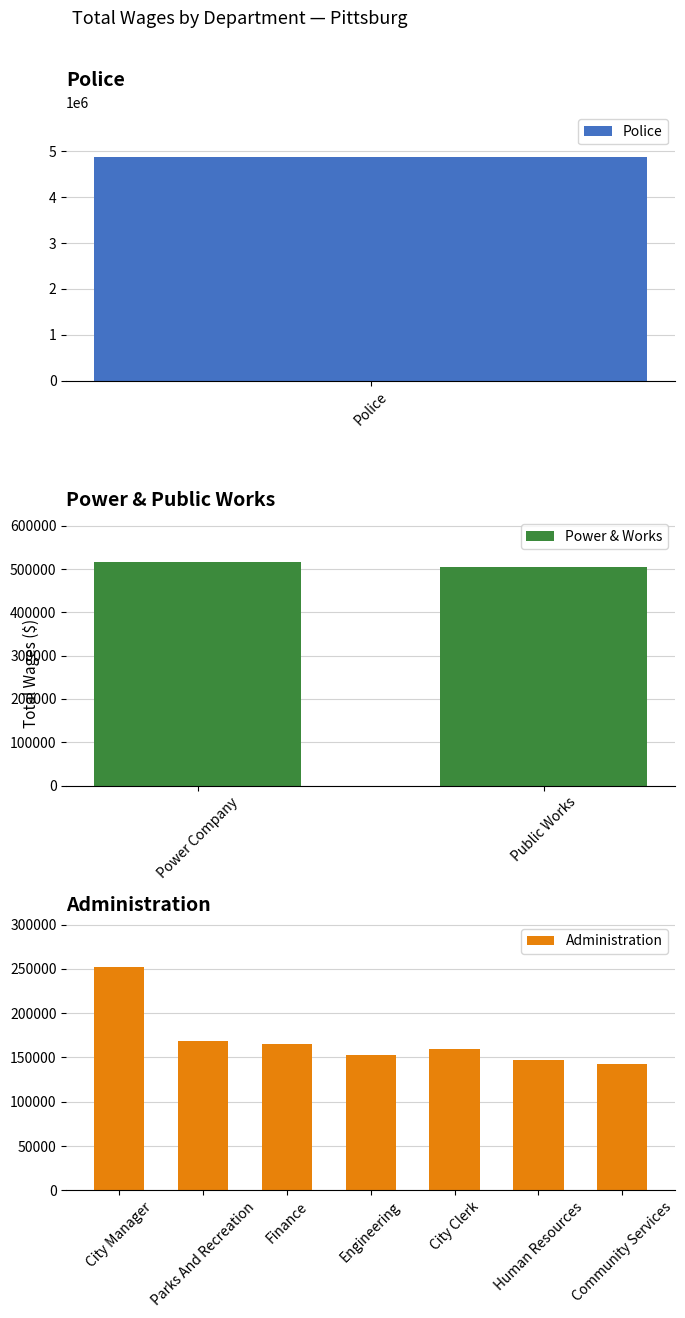

Between City Manager and Parks And Recreation, which is larger?

City Manager